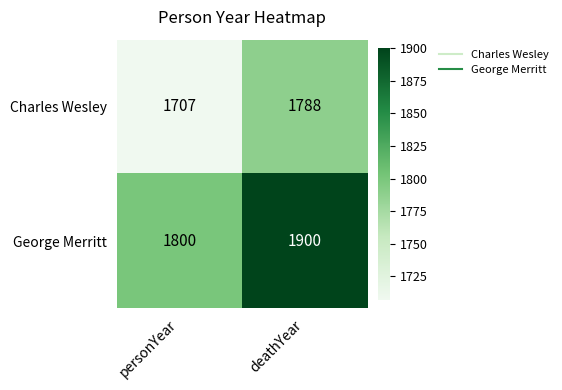

What is the sum of the Charles Wesley values at deathYear and personYear?

3495